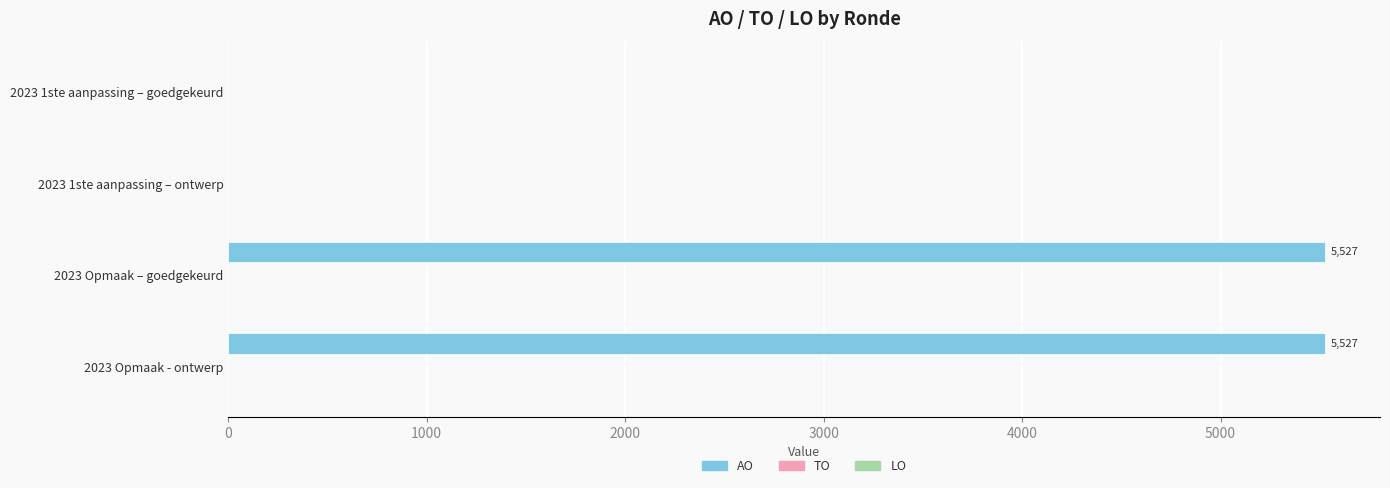

Are the bars horizontal?

Yes